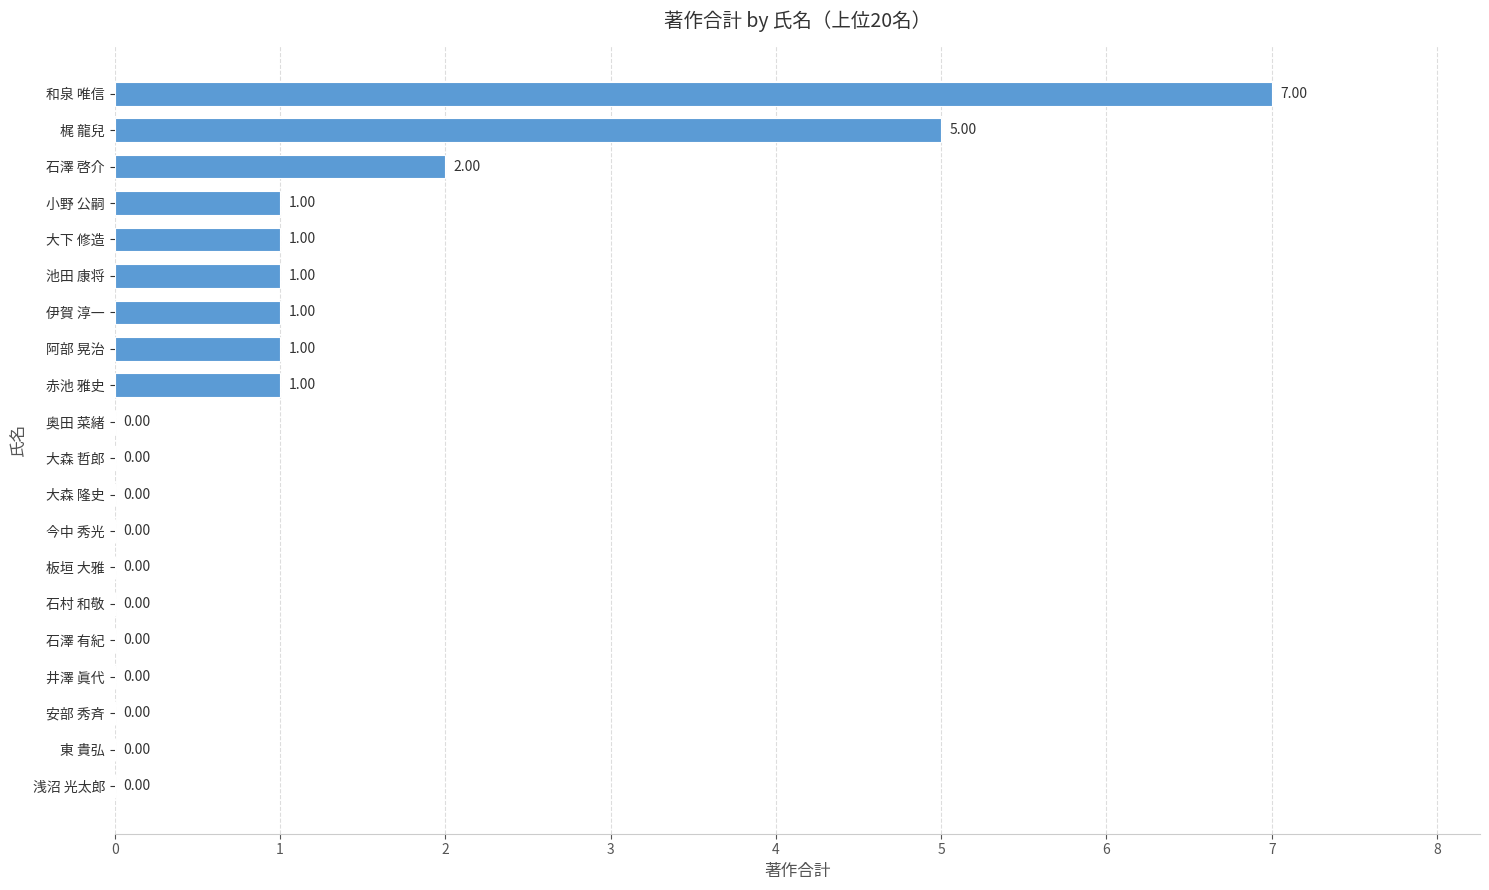

What is the change in value from 安部 秀斉 to 赤池 雅史?

+1